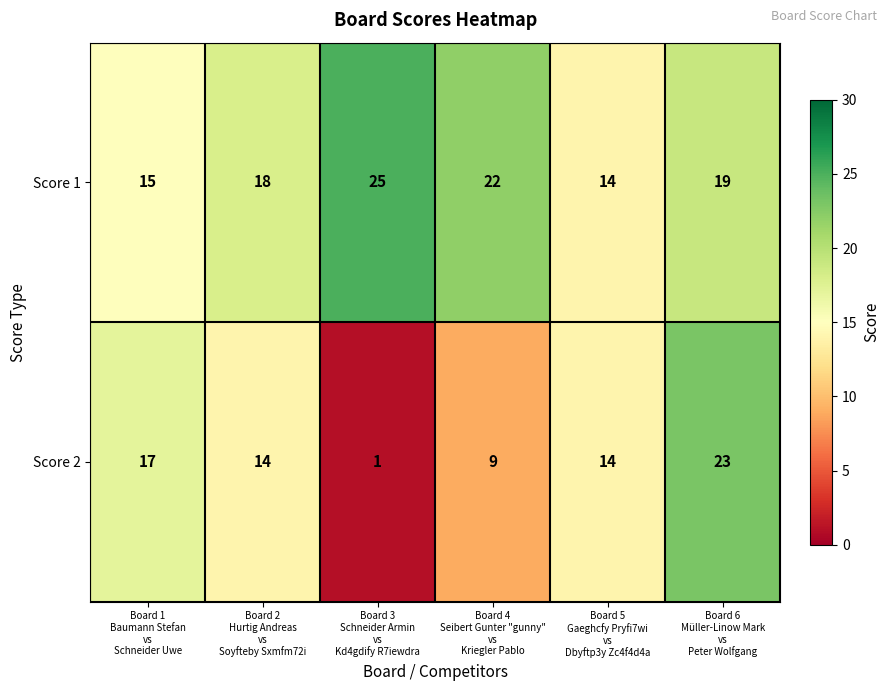

How many values in the Score 2 series are below 14?

2